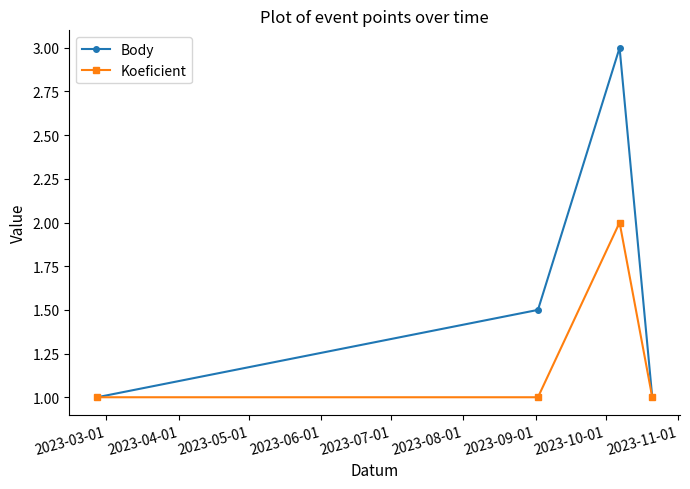

What is the lowest value of the Body series?

1.0